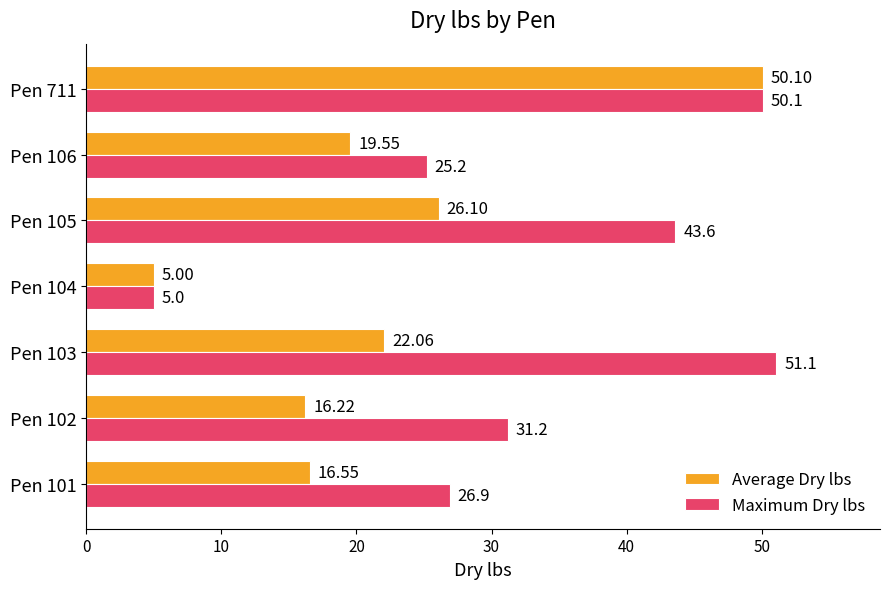

Which series has the widest spread of values?

Maximum Dry lbs